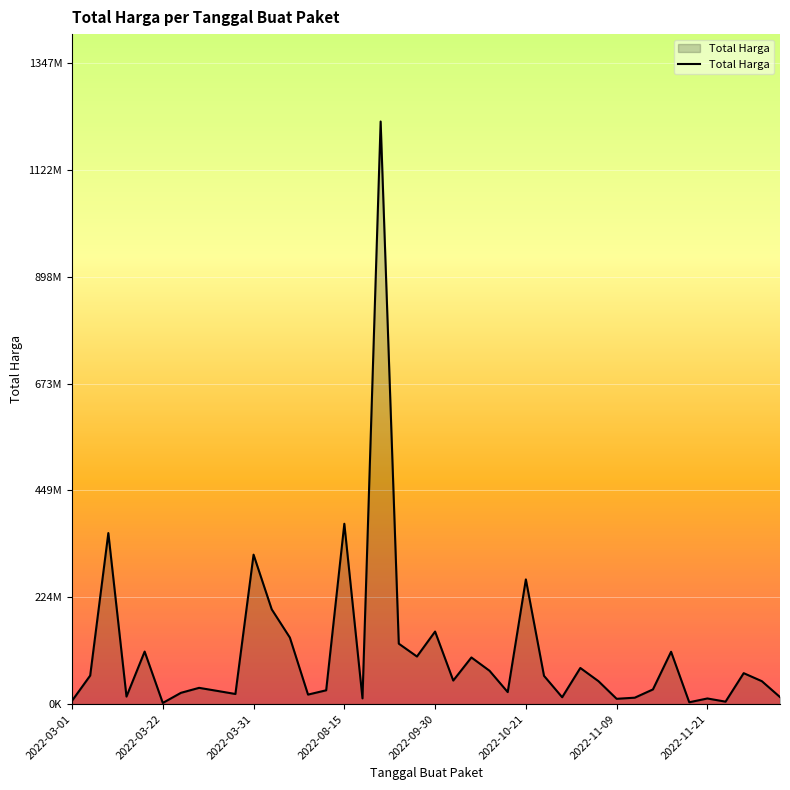

What is the difference between the maximum and second lowest values?

1220857000